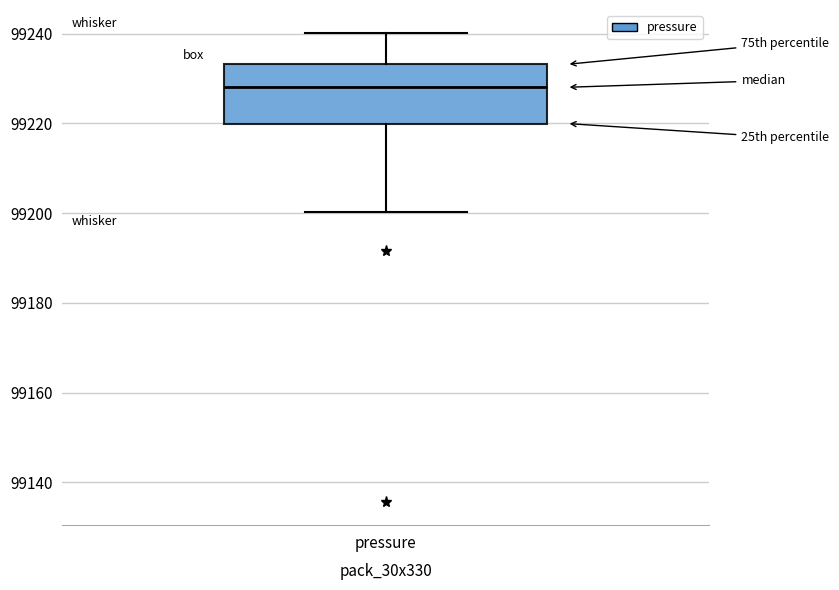

Where is the upper edge of the box for pressure on the y-axis? The values are not printed on the chart, so give them approximately, as read against the axis.

99234